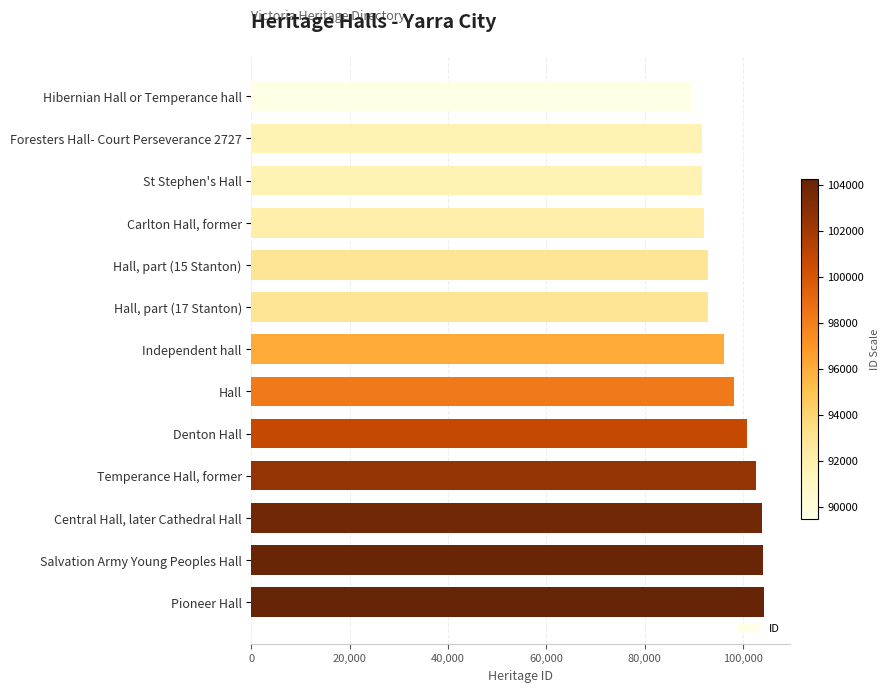

What is the greatest value displayed?

104243